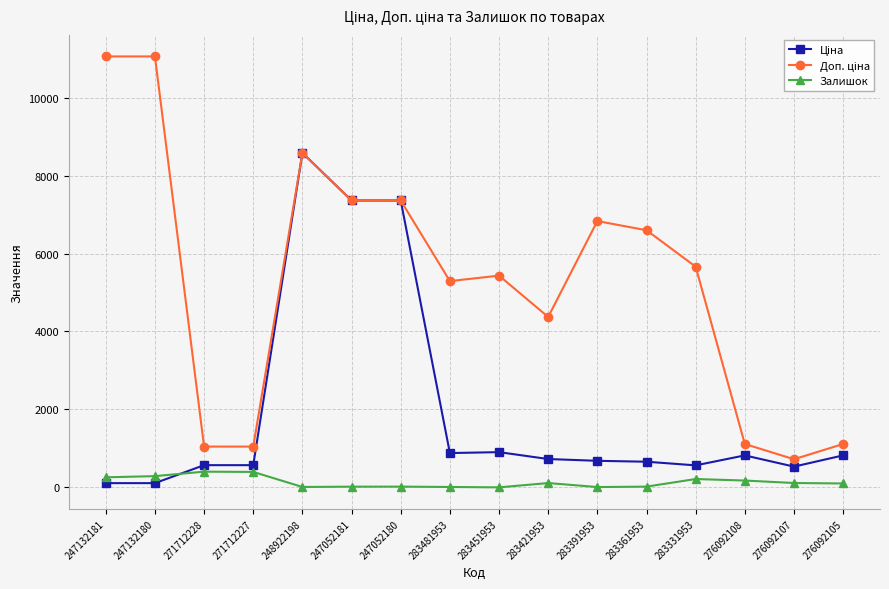

Count the number of categories in the chart.

16